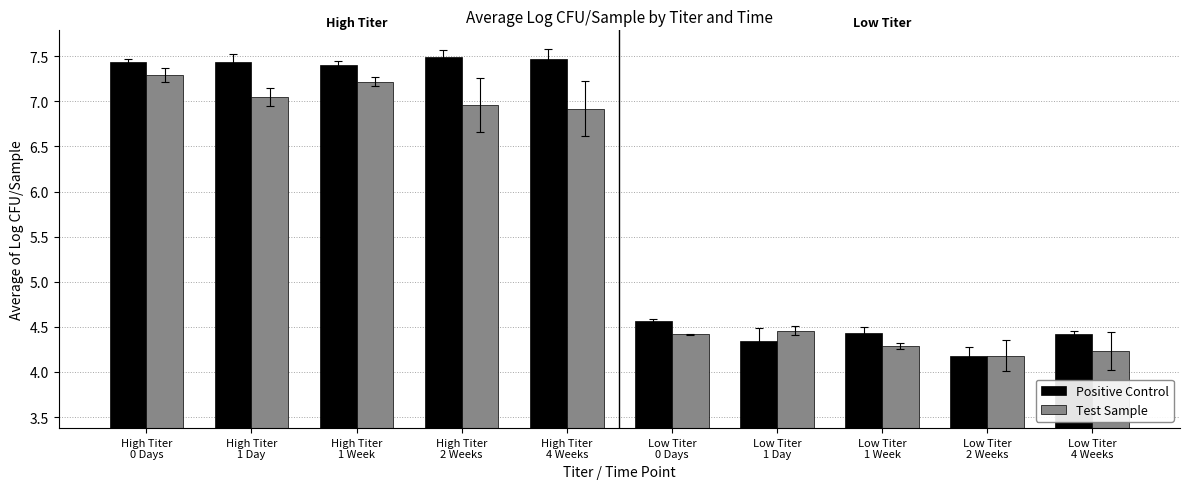

How many data points does each series have?

10